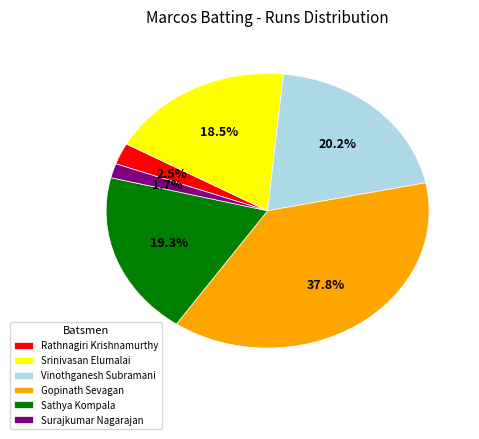

Rank the categories by value from highest to lowest.

Gopinath Sevagan, Vinothganesh Subramani, Sathya Kompala, Srinivasan Elumalai, Rathnagiri Krishnamurthy, Surajkumar Nagarajan